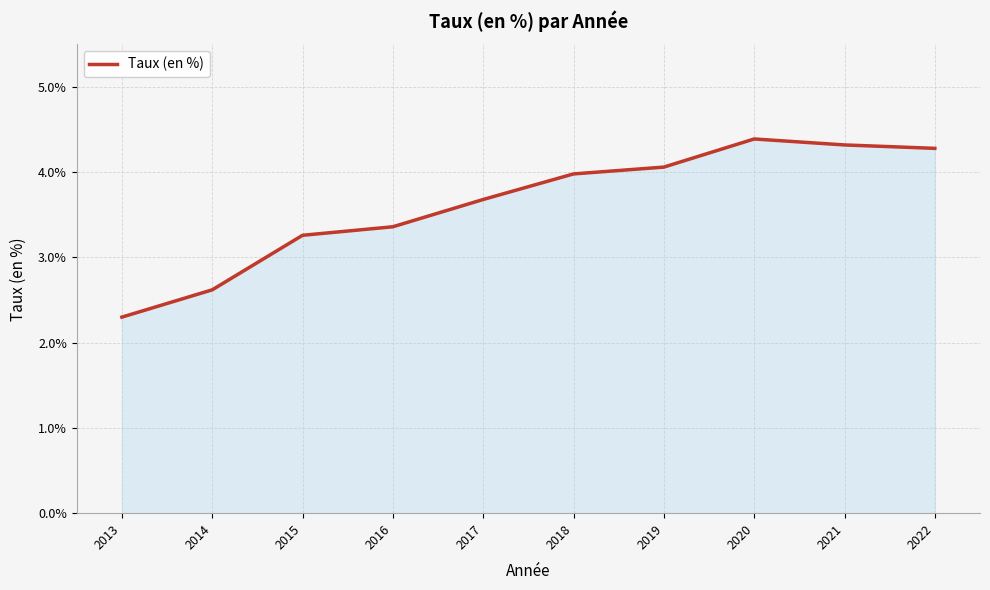

Reading right to left, transcribe all the data shown in this chart.

2022=4.3	2021=4.3	2020=4.4	2019=4.1	2018=4.0	2017=3.7	2016=3.4	2015=3.3	2014=2.6	2013=2.3